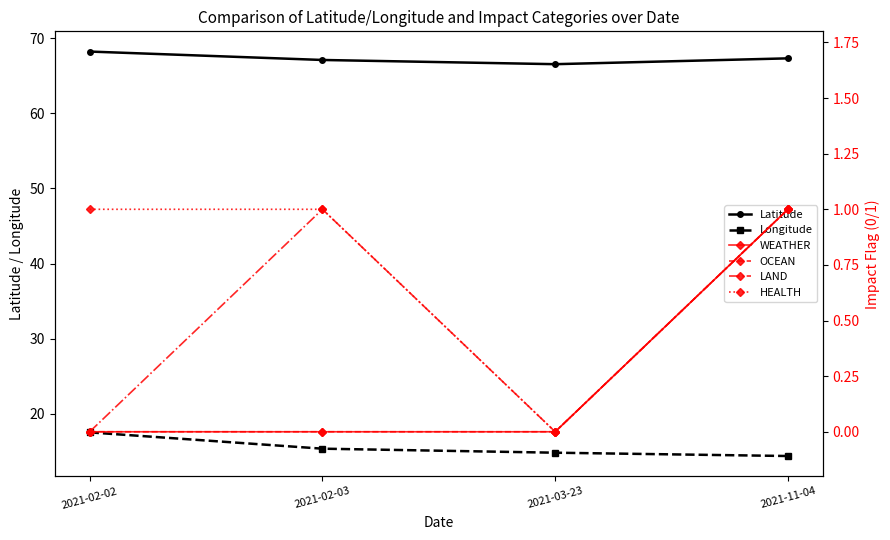

True or false: OCEAN and LAND intersect in this chart.

False